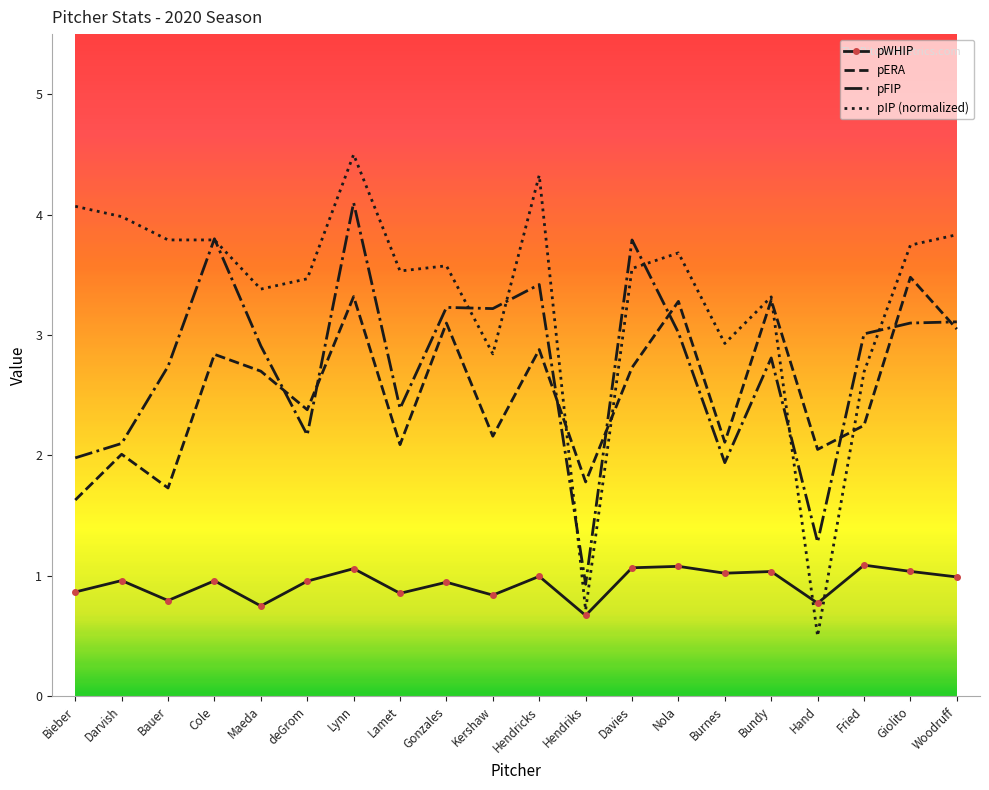

Is it true that pFIP equals 1.3 at Hand?

True